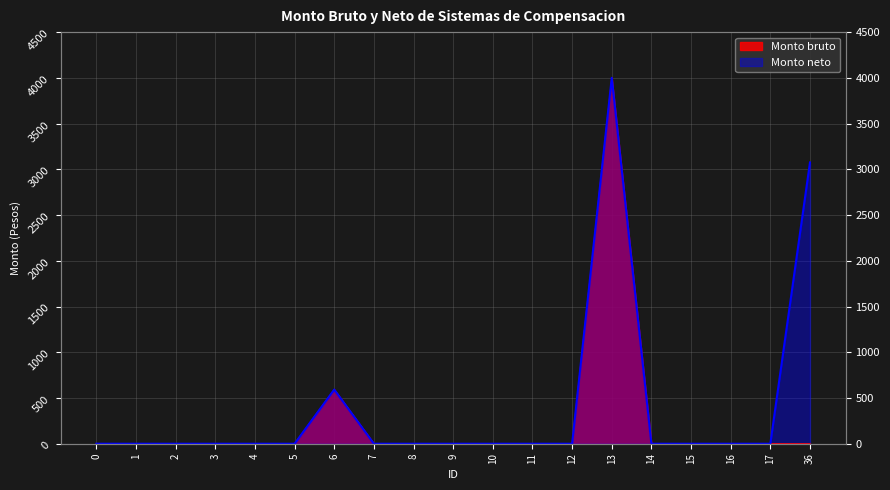

What are all the series names shown in the legend?

Monto bruto, Monto neto